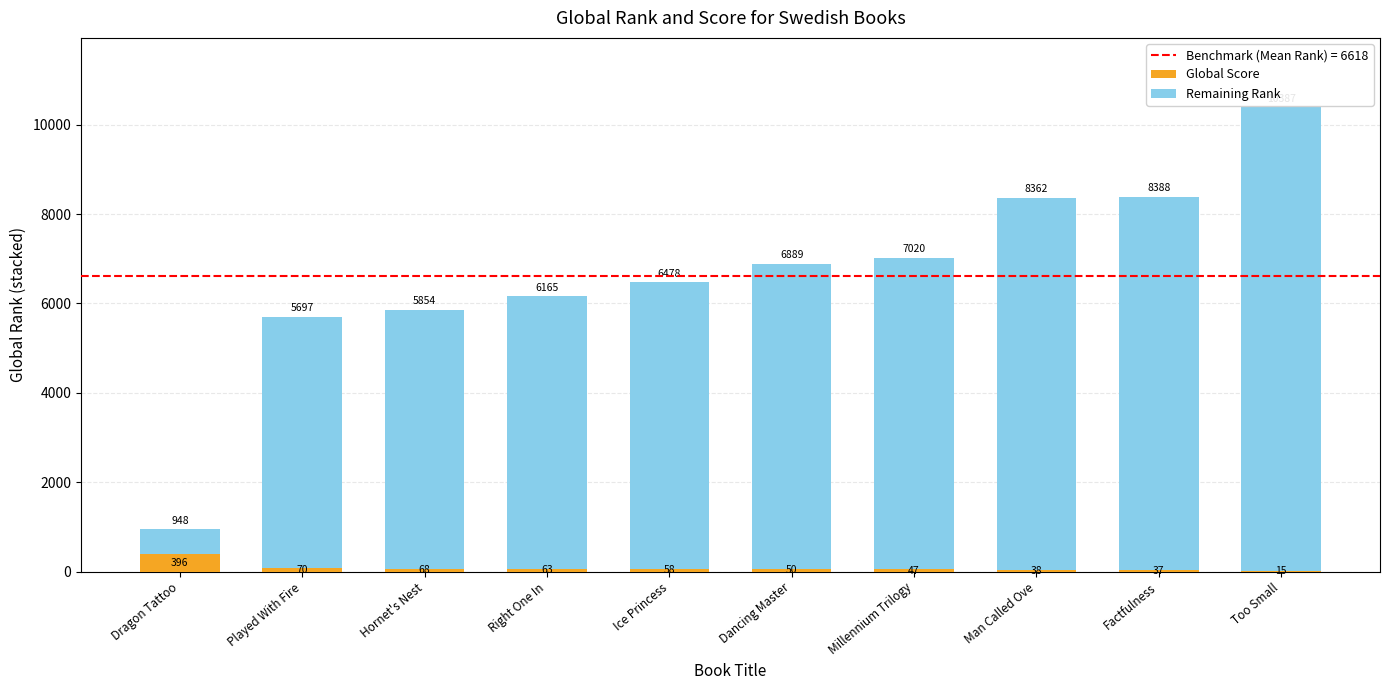

What value does the Global Score series have at Hornet's Nest, to the nearest 5?

70